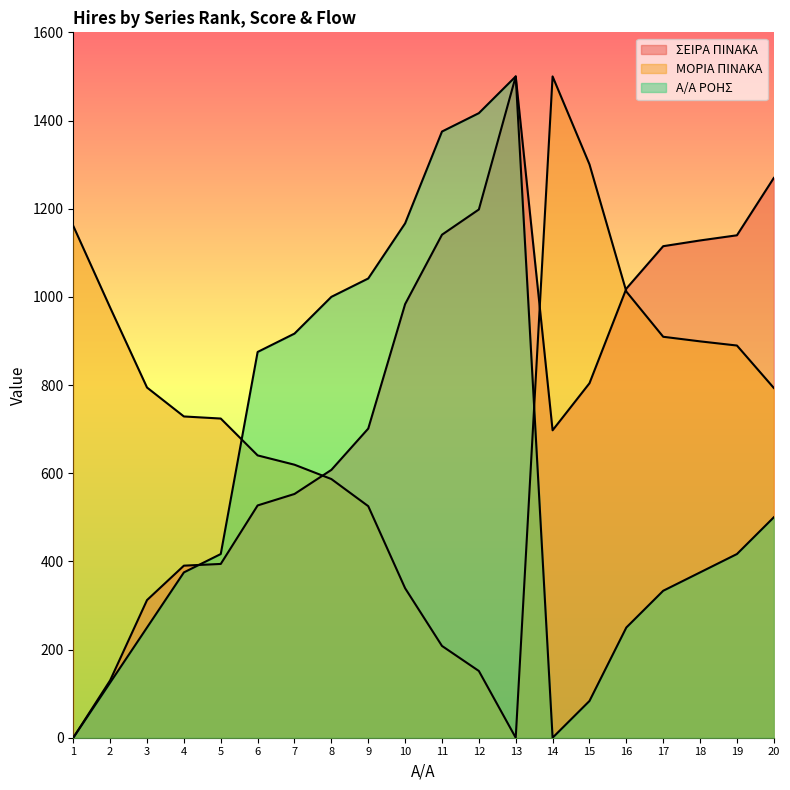

Which series changed the most between 11 and 12?

ΣΕΙΡΑ ΠΙΝΑΚΑ